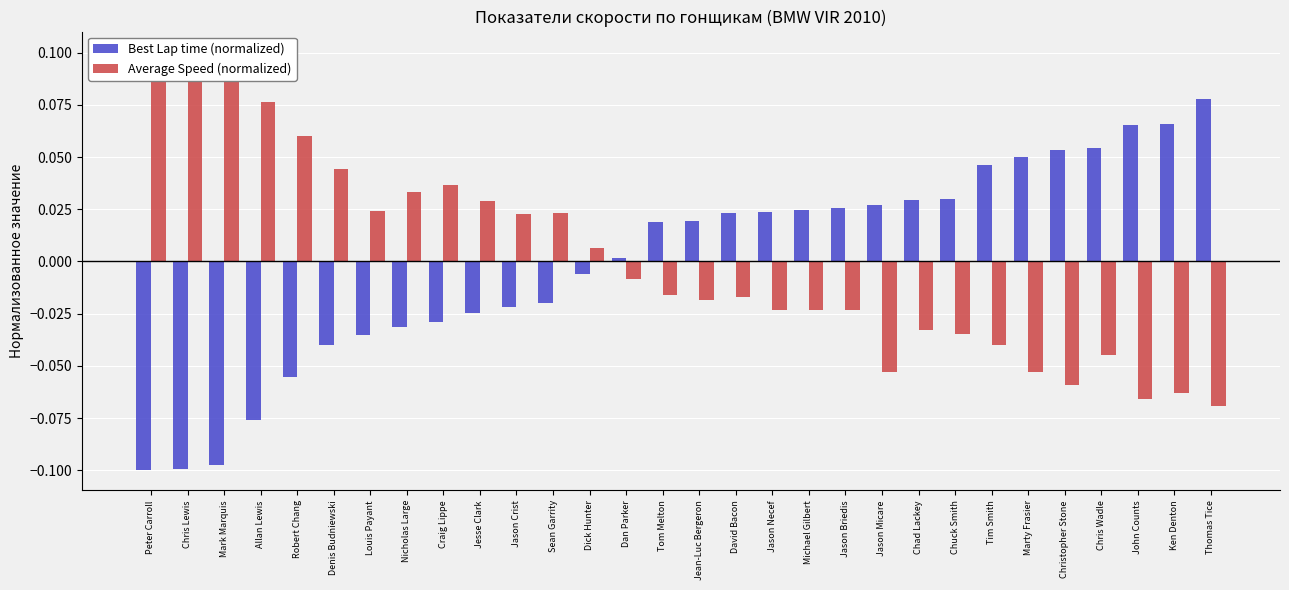

How many values in Best Lap time (normalized) are above zero?

17